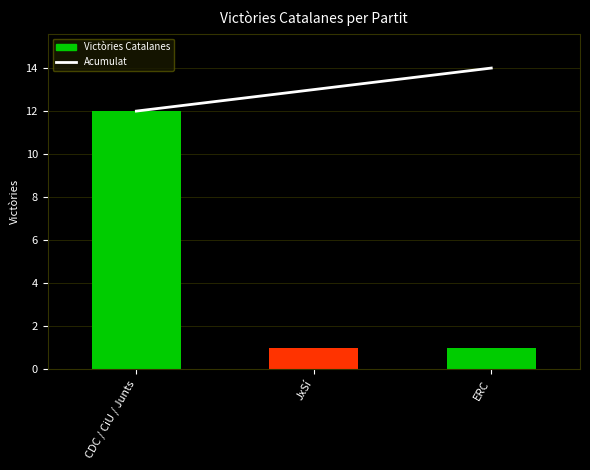

Reading left to right, transcribe all the data shown in this chart.

Acumulat: CDC / CiU / Junts=12	JxSí=13	ERC=14
Victòries Catalanes: CDC / CiU / Junts=12	JxSí=1	ERC=1